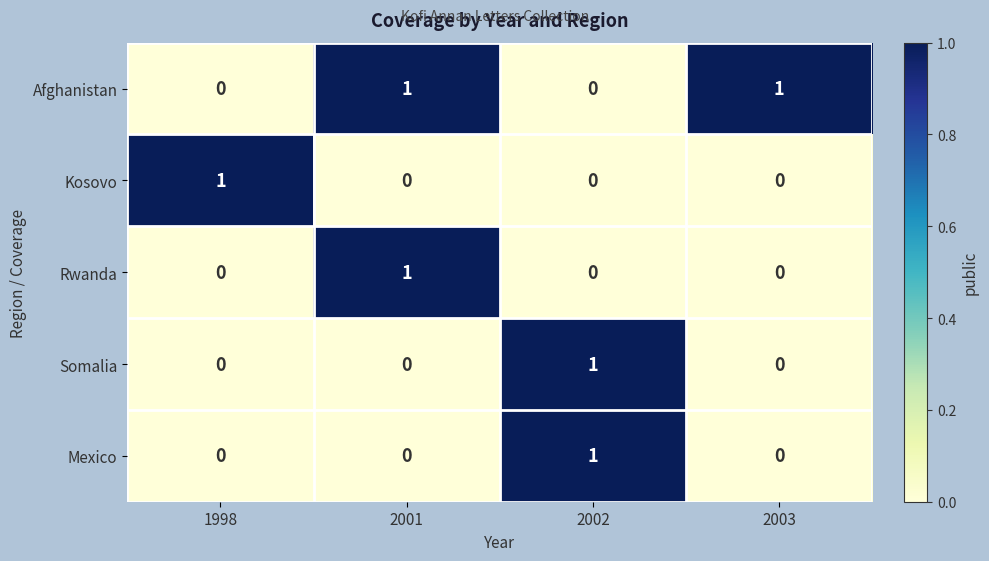

The Kosovo series shows 0 at 2002. True or false?

True